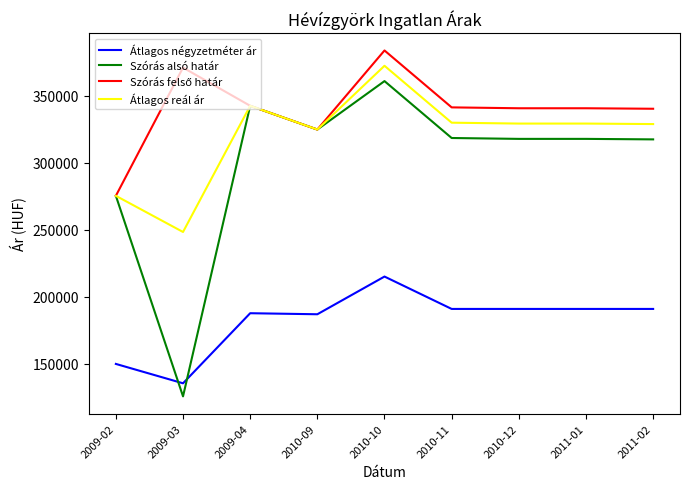

Is the value of Szórás alsó határ at 2009-03 greater than the value of Átlagos négyzetméter ár at 2010-11?

No